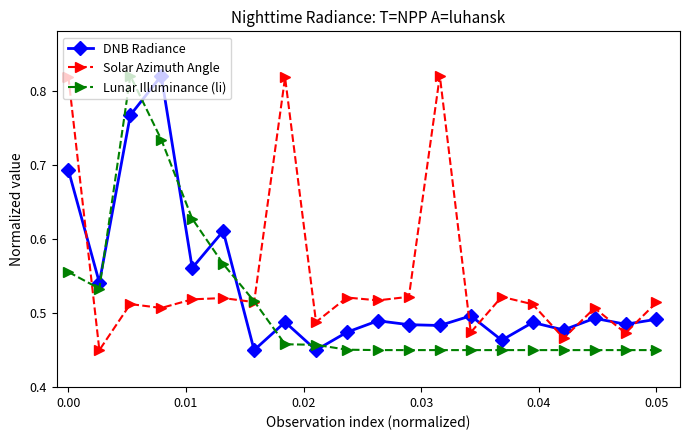

How many times do Solar Azimuth Angle and DNB Radiance cross each other?

8